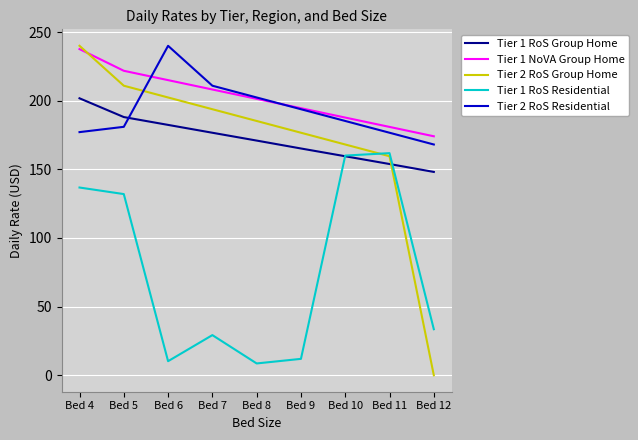

True or false: Tier 1 NoVA Group Home and Tier 1 RoS Group Home cross at least once.

False